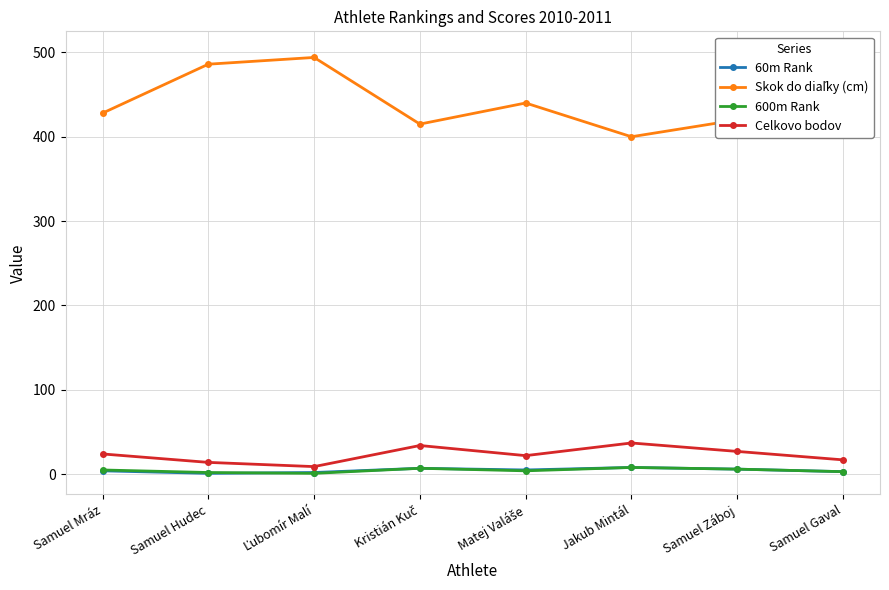

What is the difference between the maximum and minimum values in the Skok do diaľky (cm) series?

100